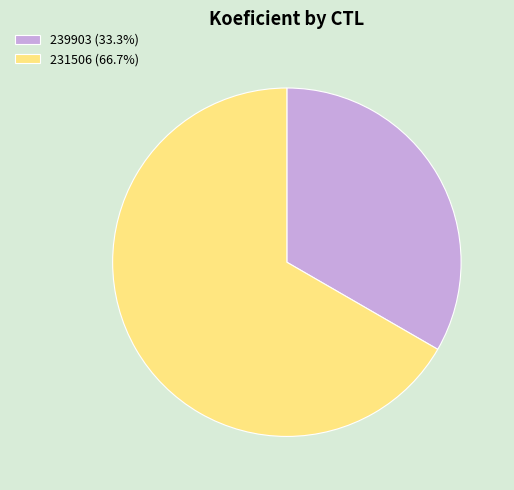

Is the sum of 239903 and 231506 greater than half?

Yes